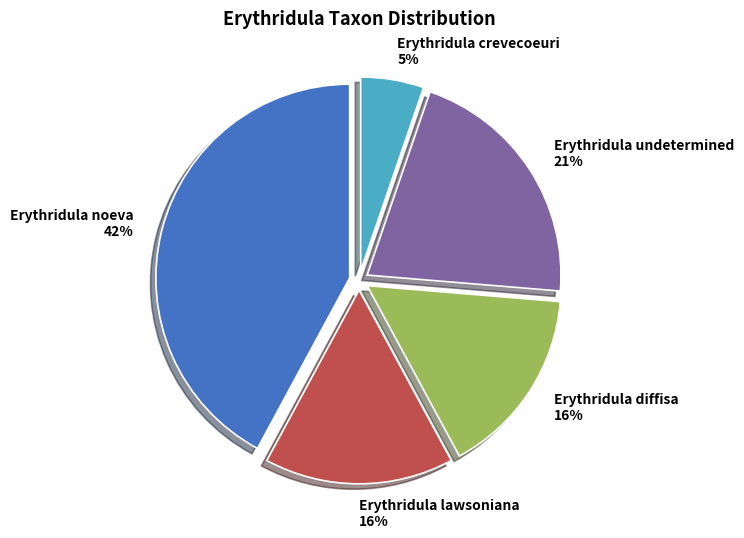

The Erythridula lawsoniana slice represents 3% of the pie. True or false?

False